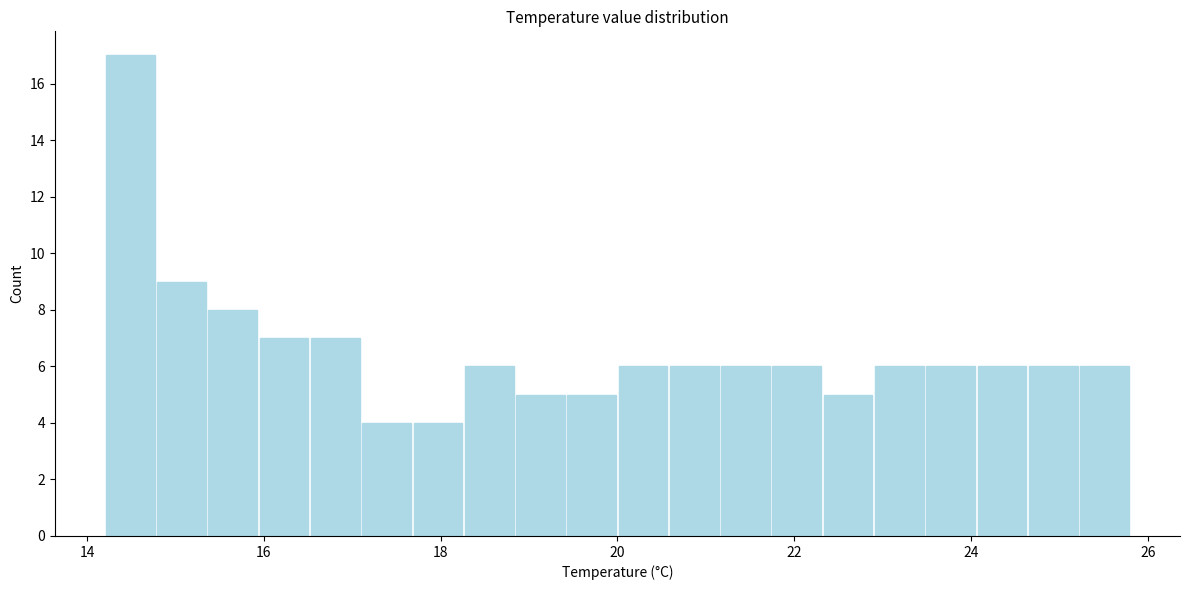

Around what value on the x-axis is the tallest bar? Give the approximate position of its centre, as read against the axis.

14.4